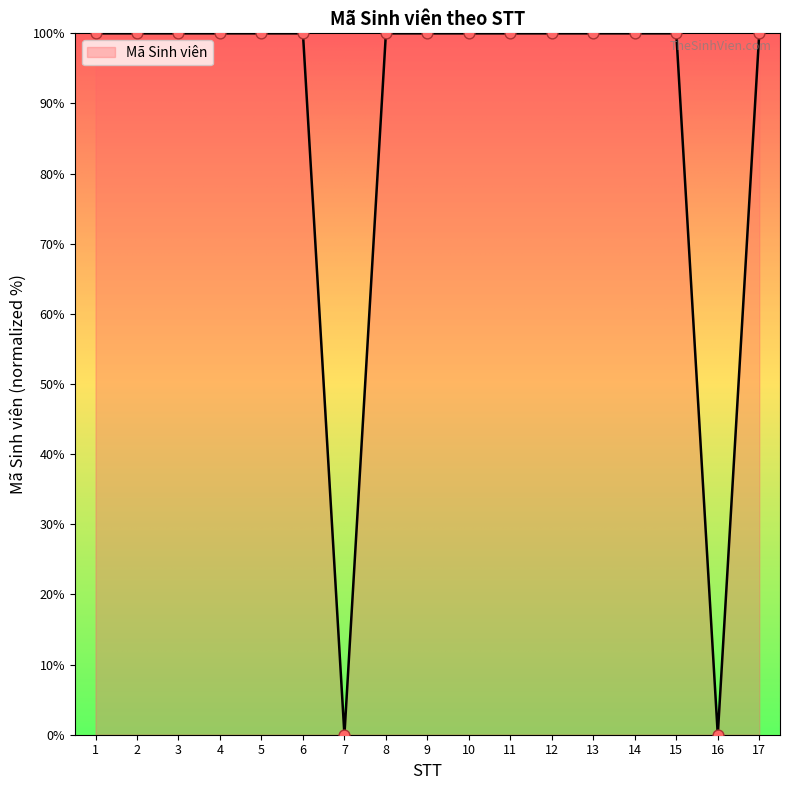

Which has a higher value, 9 or 16?

9